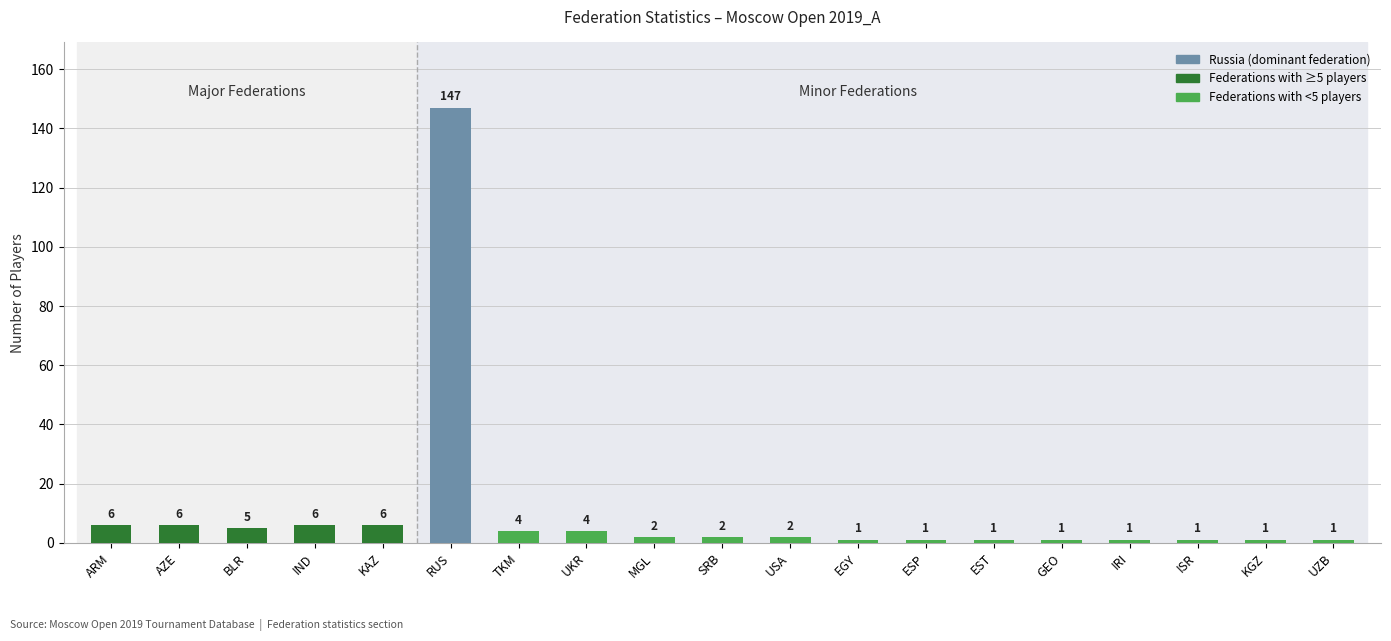

What is the approximate value at UKR?

4